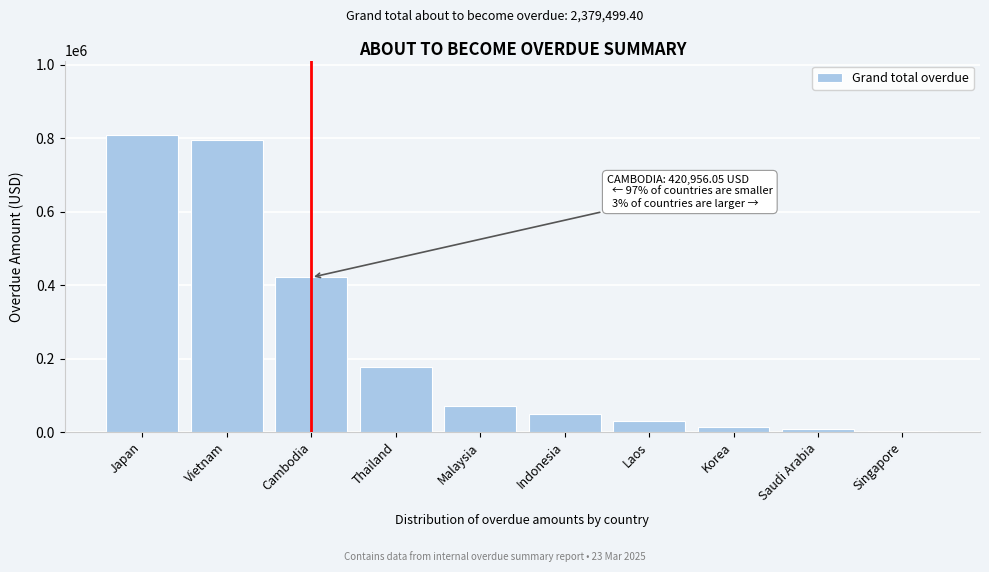

What is the maximum value shown in the chart?

808930.2